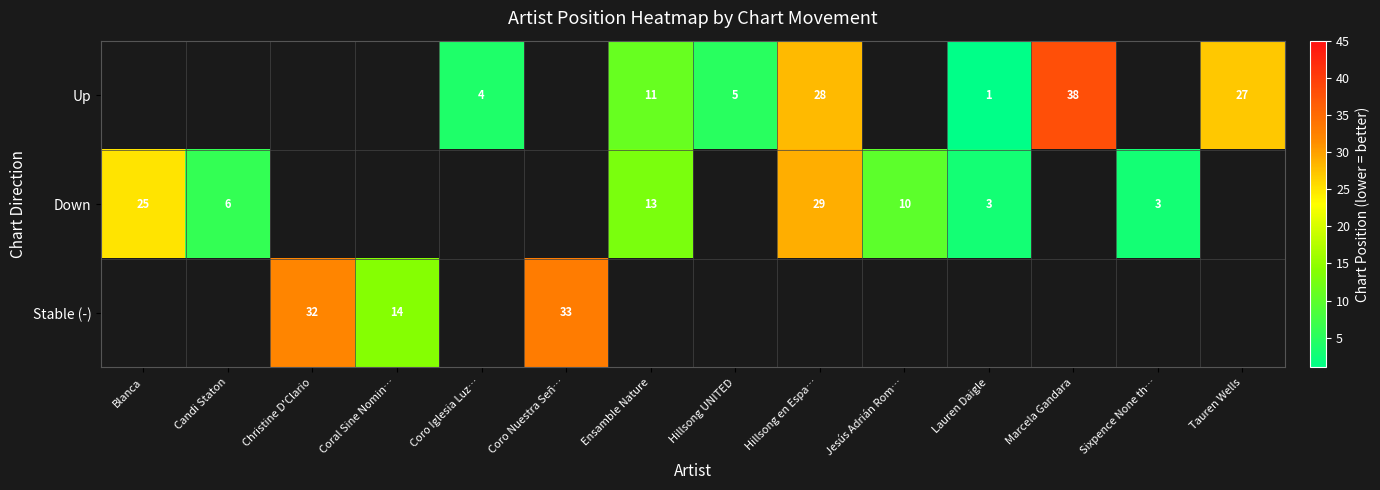

True or false: Up has a value of 36.7 at Hillsong en Espa….

False